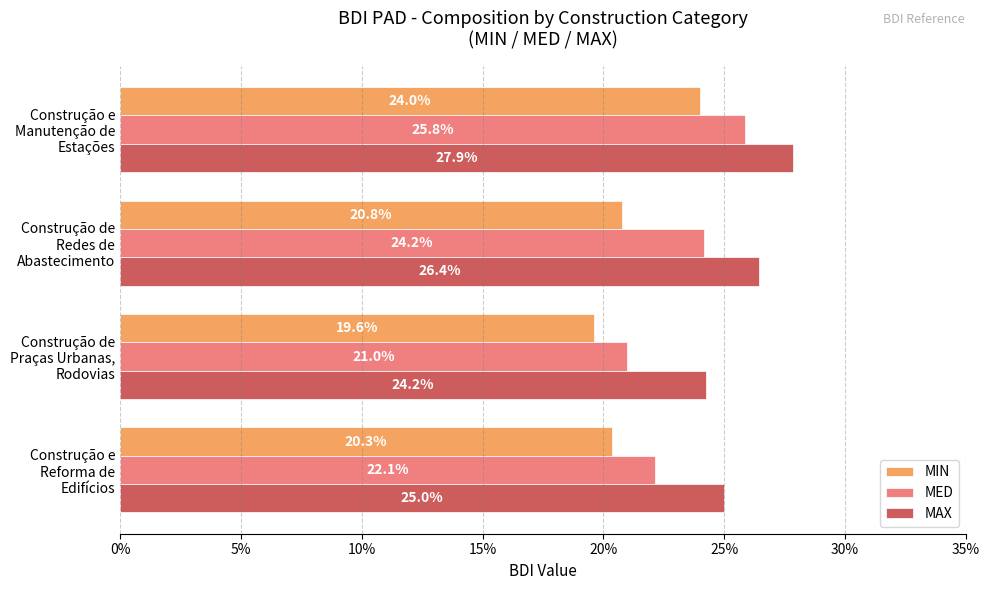

What are all the series names shown in the legend?

MIN, MED, MAX